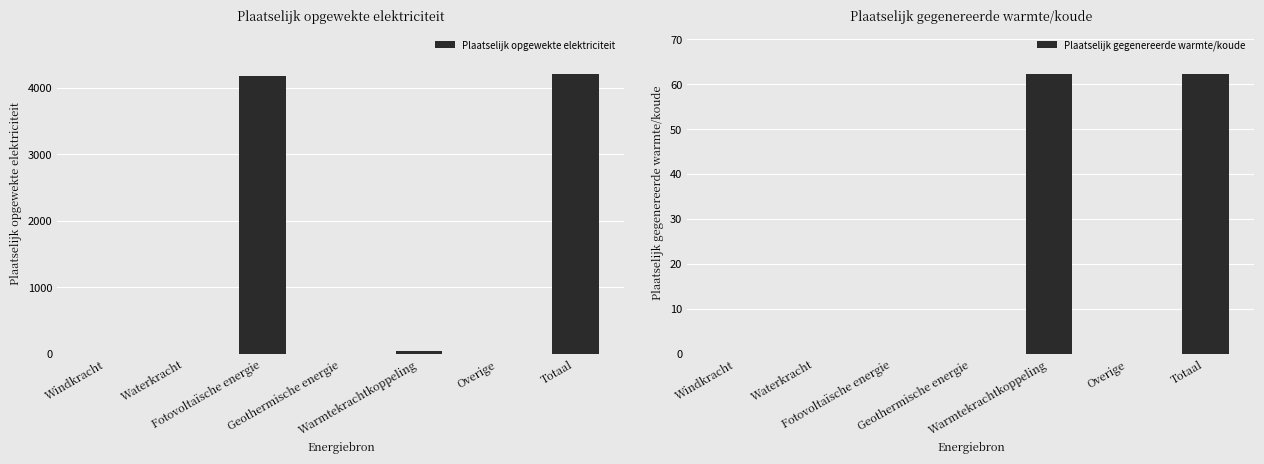

At which category is the sum across all series the highest?

Totaal